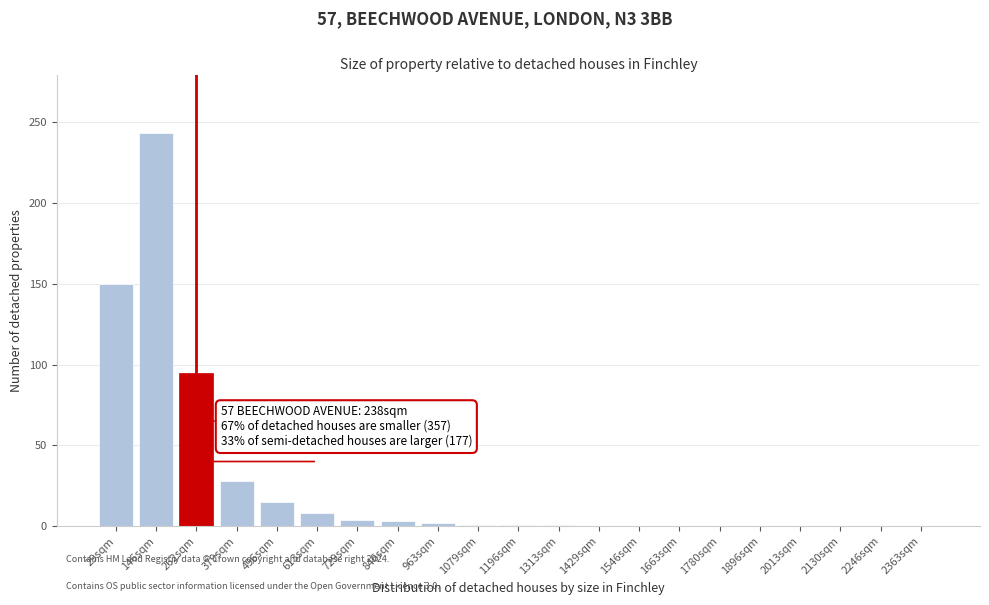

What is the sum of all values?

551